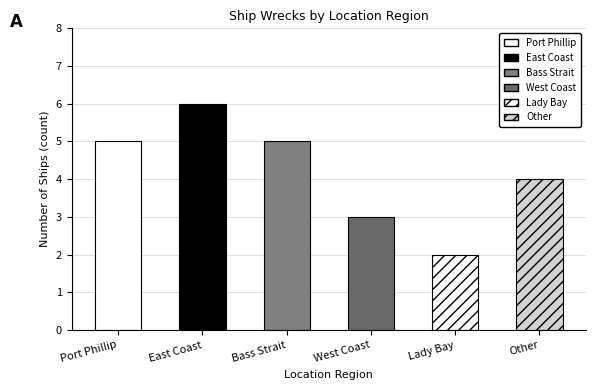

Rank the categories by value from lowest to highest.

Lady Bay, West Coast, Other, Port Phillip, Bass Strait, East Coast